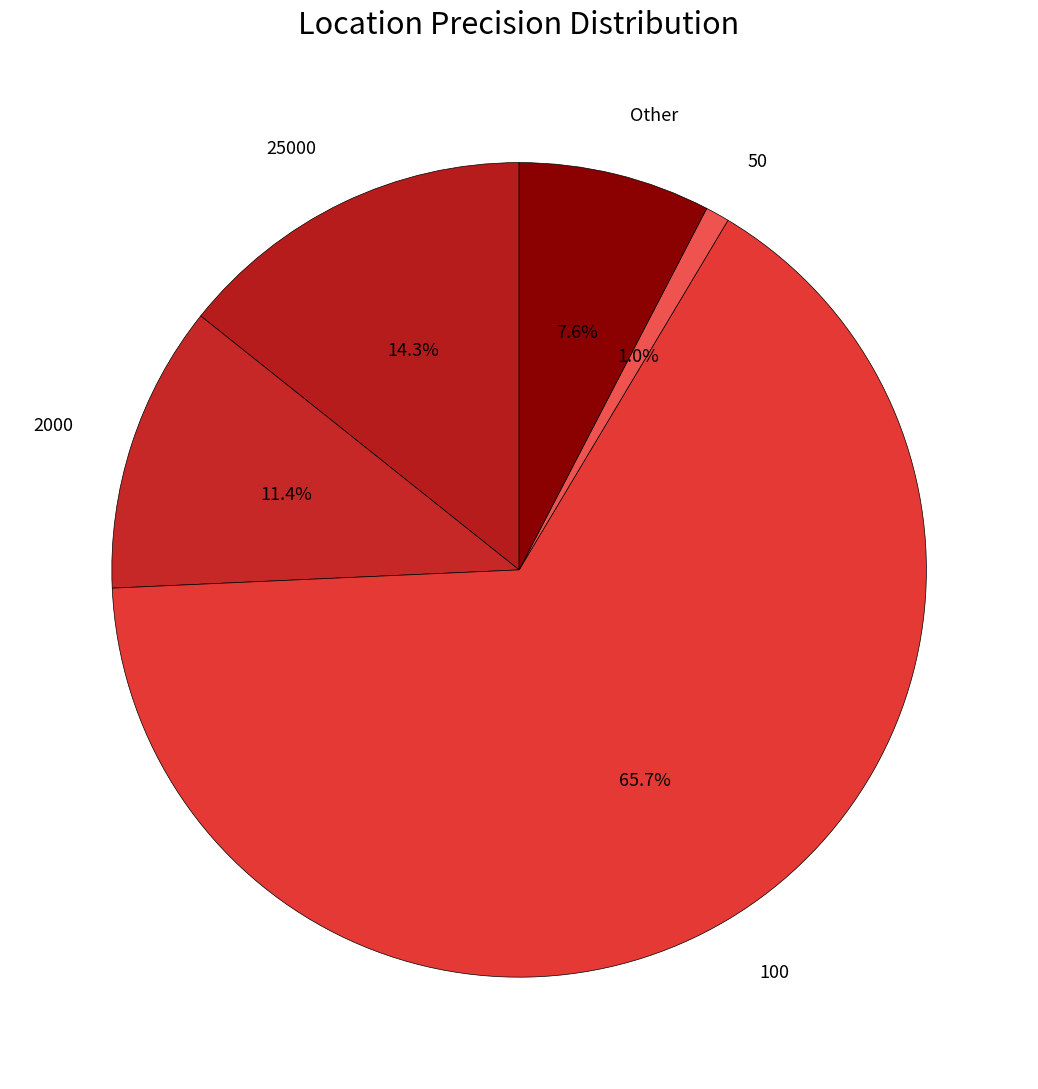

What is the majority slice?

100